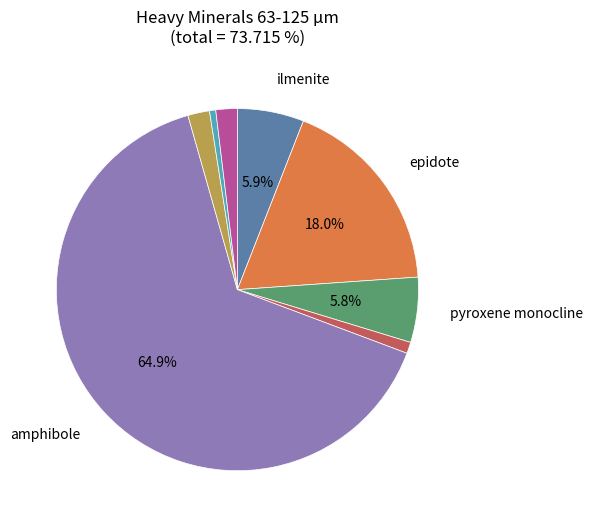

Does any single category account for the majority?

Yes